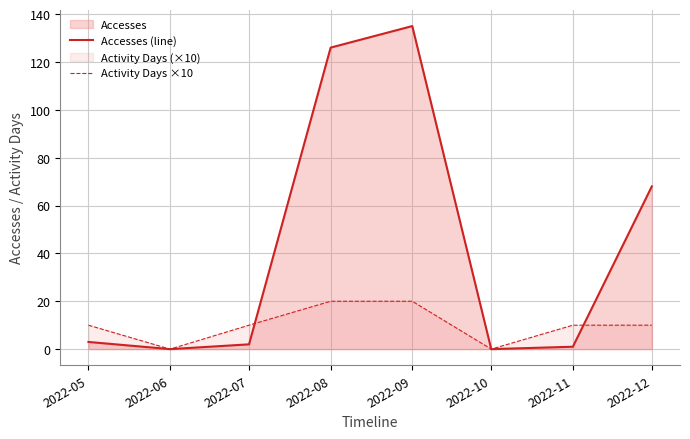

Between 2022-05 and 2022-06, which is larger?

2022-05